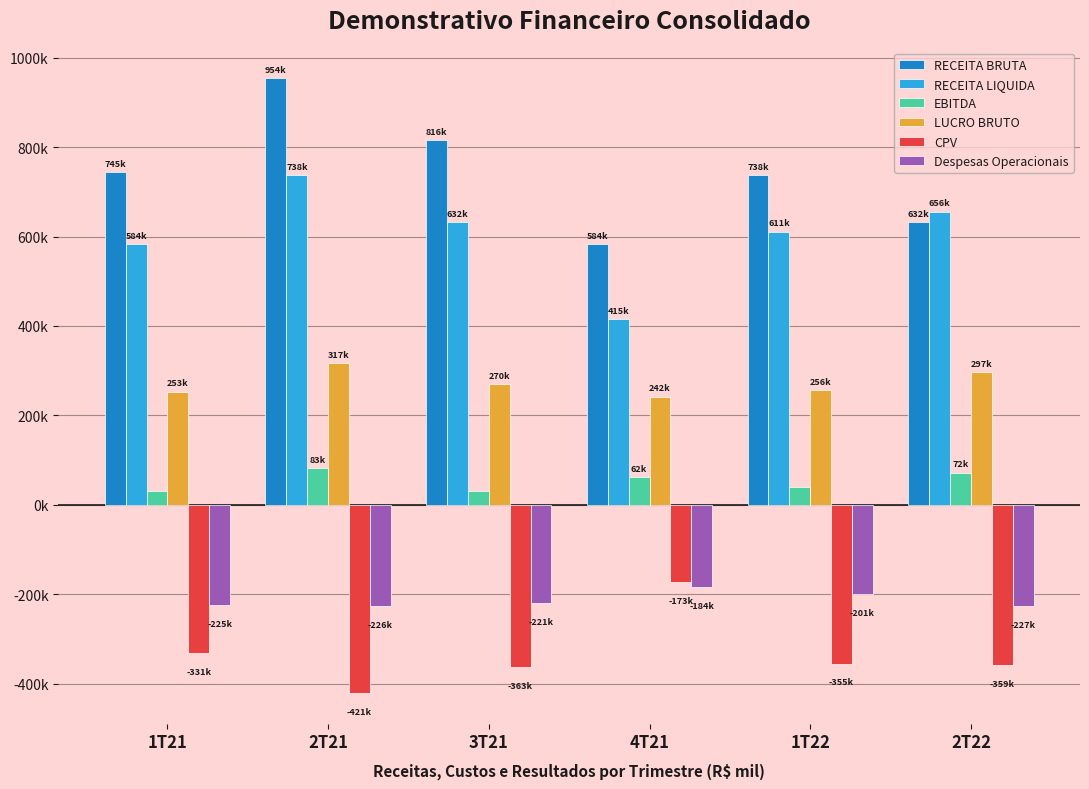

Which series has the largest total across all categories?

RECEITA BRUTA